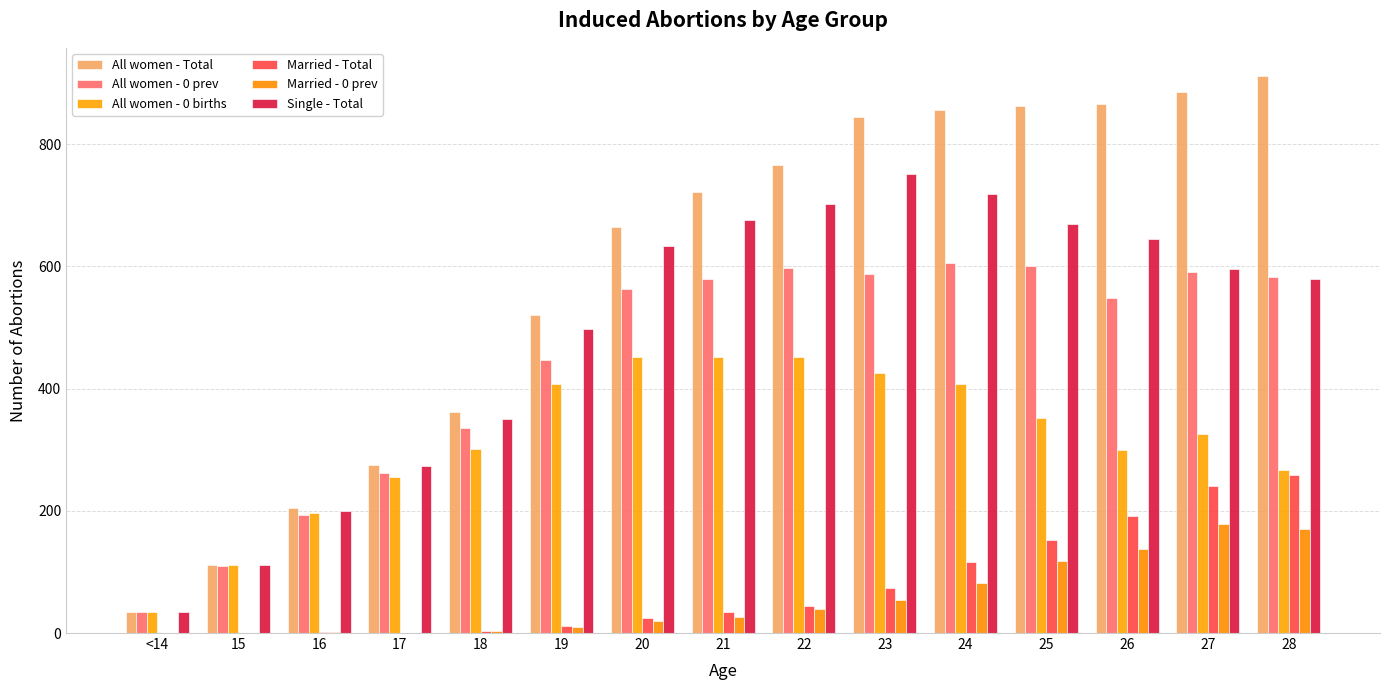

Reading right to left, list all the values displayed in this chart.

All women - Total: 912	885	865	863	856	845	766	721	664	520	361	275	204	112	34
All women - 0 prev: 583	591	548	600	606	587	597	580	563	447	336	262	193	109	34
All women - 0 births: 266	326	299	352	407	426	451	451	452	408	301	256	197	112	34
Married - Total: 258	240	192	152	116	74	45	35	24	12	4	0	2	0	0
Married - 0 prev: 171	178	137	118	82	54	39	26	19	10	4	0	2	0	0
Single - Total: 580	595	644	670	719	751	702	676	633	497	351	274	200	112	34